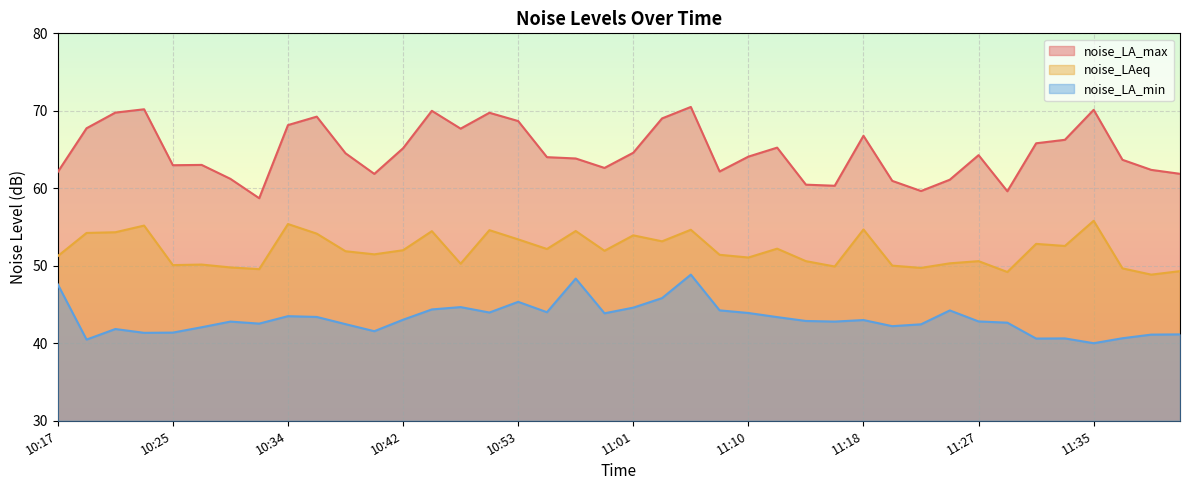

What are all the series names shown in the legend?

noise_LA_max, noise_LAeq, noise_LA_min